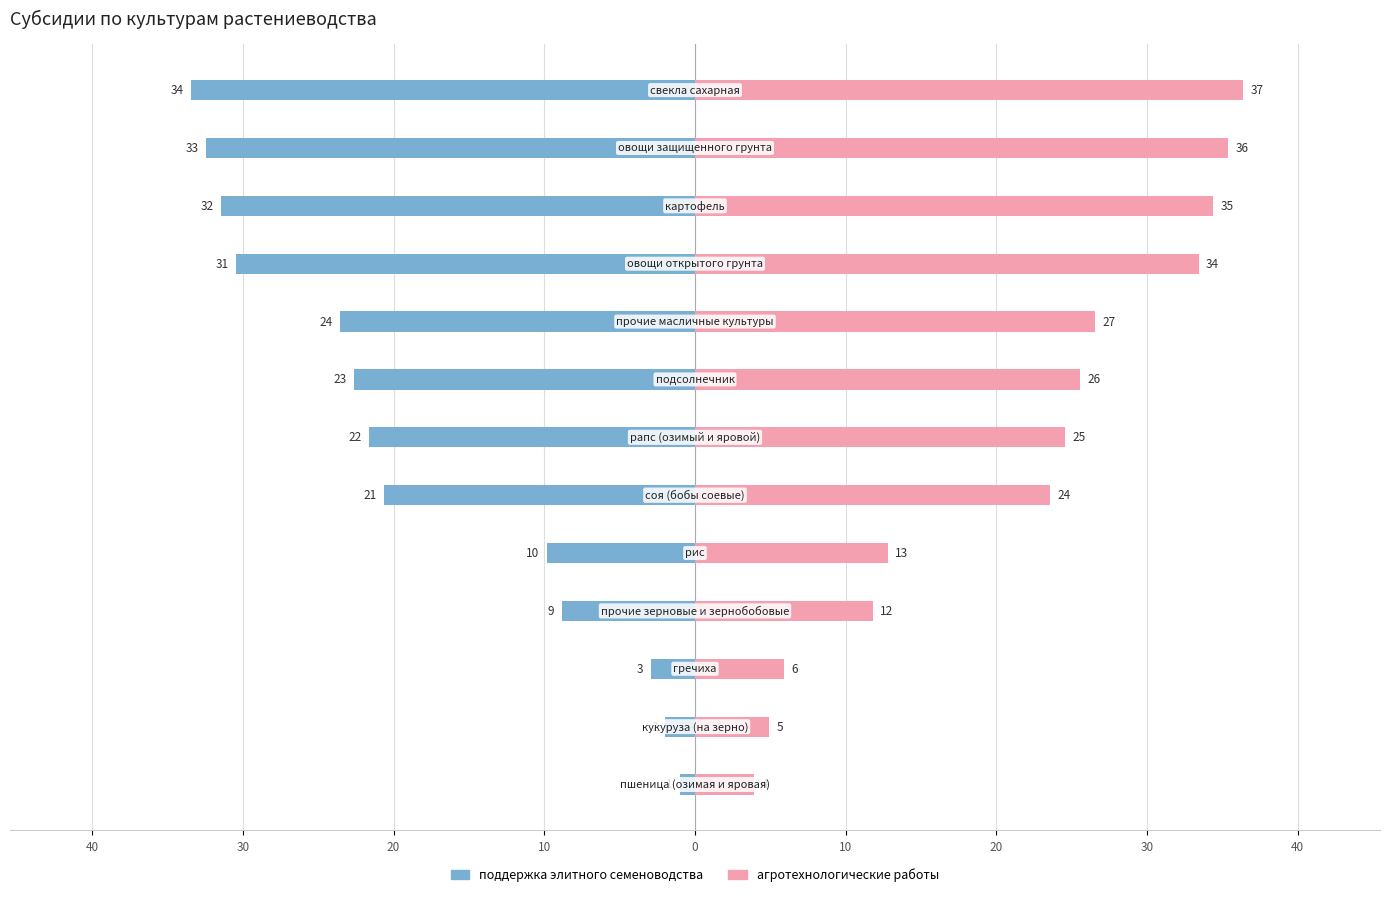

List the series in order of their peak value, highest first.

агротехнологические работы, поддержка элитного семеноводства